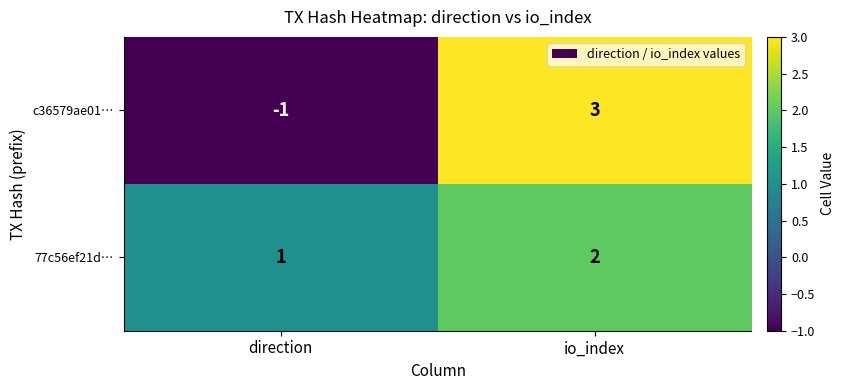

What is the sum of all 77c56ef21d… values?

3